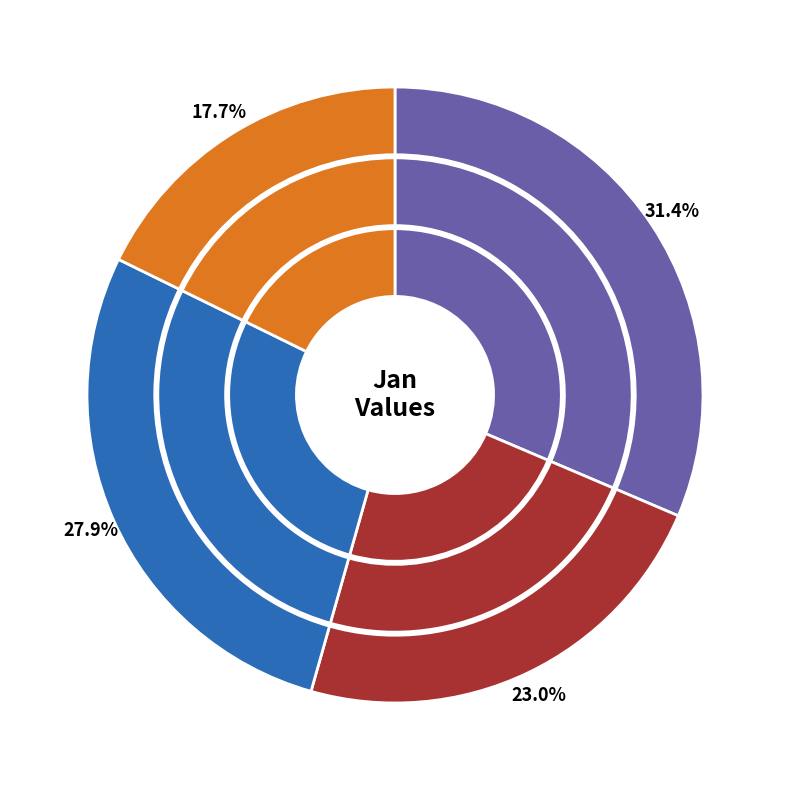

Does any single category account for the majority?

No